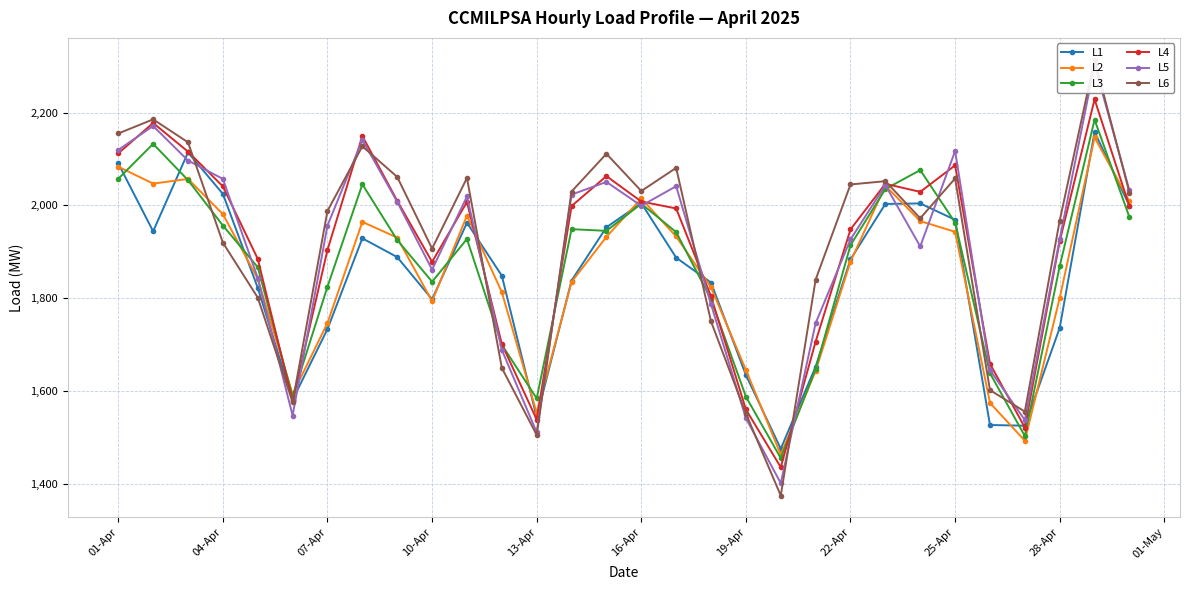

True or false: L3 has a value of 1262.2 at 22-Apr.

False